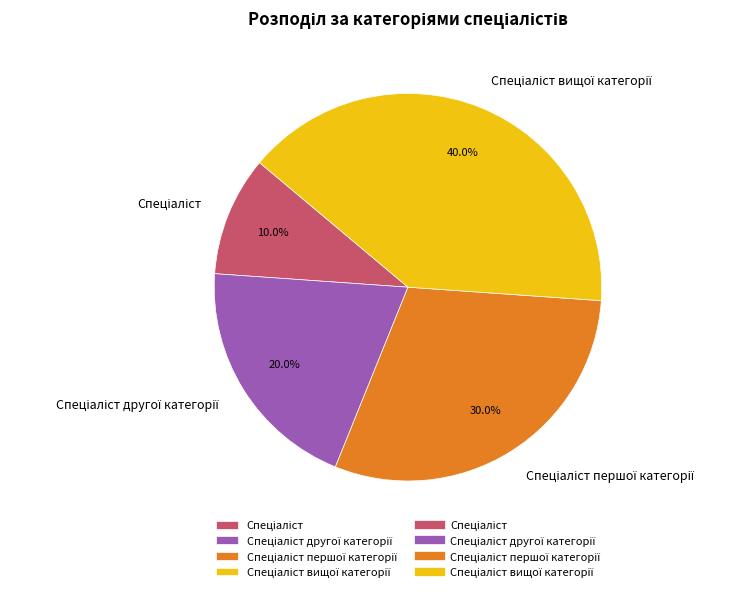

Is there a majority slice in this chart?

No